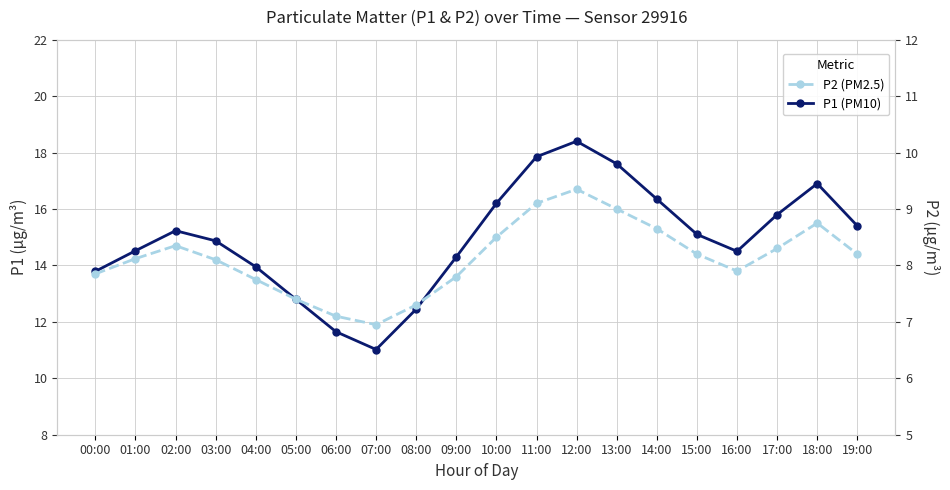

True or false: P2 (PM2.5) and P1 (PM10) cross at least once.

False